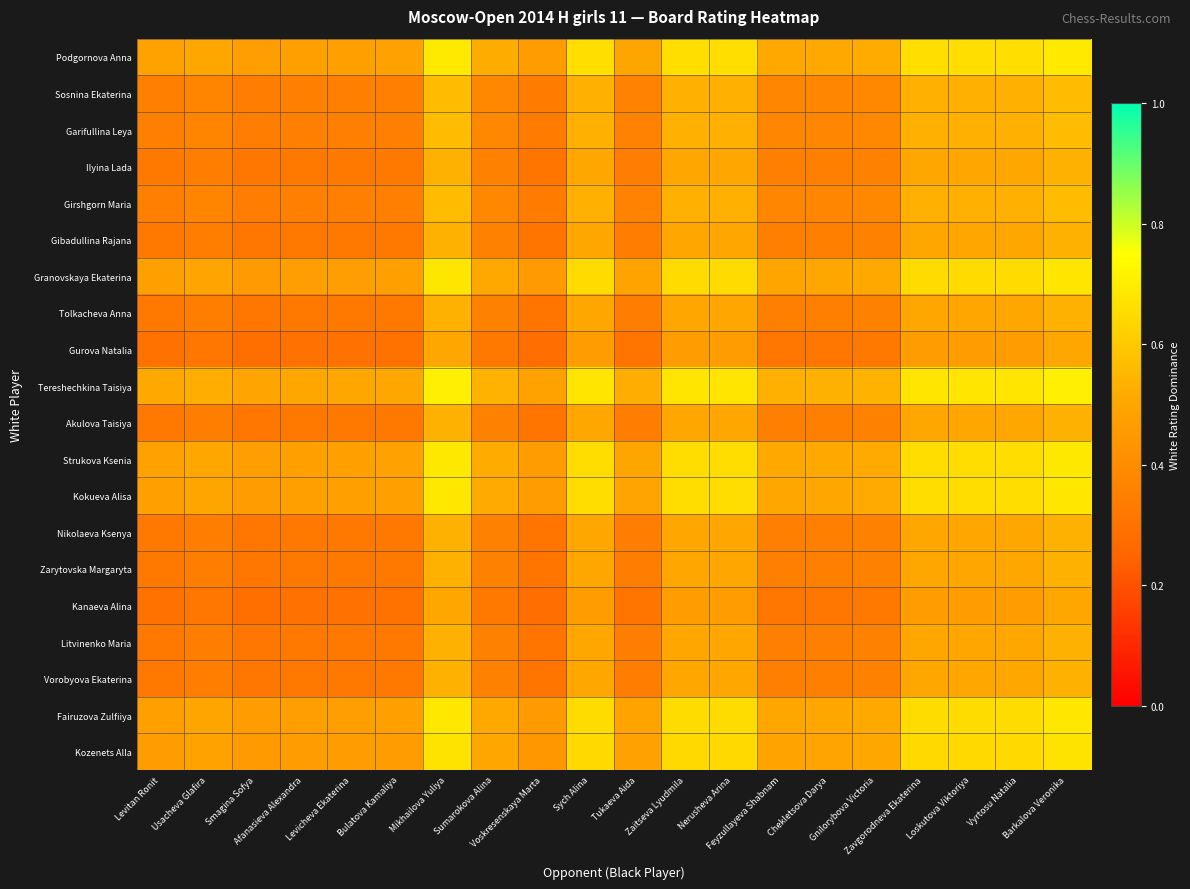

Reading left to right, what are all the values shown in this chart?

Podgornova Anna: Levitan Ronit=0.5	Usacheva Glafira=0.5	Smagina Sofya=0.5	Afanasieva Alexandra=0.5	Levicheva Ekaterina=0.5	Bulatova Kamaliya=0.5	Mikhailova Yuliya=0.7	Sumarokova Alina=0.5	Voskresenskaya Marta=0.5	Sych Alina=0.7	Tukaeva Aida=0.5	Zaitseva Lyudmila=0.7	Nerusheva Arina=0.7	Feyzullayeva Shabnam=0.5	Chekletsova Darya=0.5	Gnilorybova Victoria=0.5	Zavgorodneva Ekaterina=0.7	Loskutova Viktoriya=0.7	Vyrtosu Natalia=0.7	Barkalova Veronika=0.7
Sosnina Ekaterina: Levitan Ronit=0.4	Usacheva Glafira=0.4	Smagina Sofya=0.3	Afanasieva Alexandra=0.3	Levicheva Ekaterina=0.3	Bulatova Kamaliya=0.4	Mikhailova Yuliya=0.6	Sumarokova Alina=0.4	Voskresenskaya Marta=0.3	Sych Alina=0.5	Tukaeva Aida=0.4	Zaitseva Lyudmila=0.5	Nerusheva Arina=0.5	Feyzullayeva Shabnam=0.4	Chekletsova Darya=0.4	Gnilorybova Victoria=0.4	Zavgorodneva Ekaterina=0.5	Loskutova Viktoriya=0.5	Vyrtosu Natalia=0.5	Barkalova Veronika=0.6
Garifullina Leya: Levitan Ronit=0.4	Usacheva Glafira=0.4	Smagina Sofya=0.3	Afanasieva Alexandra=0.3	Levicheva Ekaterina=0.3	Bulatova Kamaliya=0.4	Mikhailova Yuliya=0.6	Sumarokova Alina=0.4	Voskresenskaya Marta=0.3	Sych Alina=0.5	Tukaeva Aida=0.4	Zaitseva Lyudmila=0.5	Nerusheva Arina=0.5	Feyzullayeva Shabnam=0.4	Chekletsova Darya=0.4	Gnilorybova Victoria=0.4	Zavgorodneva Ekaterina=0.5	Loskutova Viktoriya=0.5	Vyrtosu Natalia=0.5	Barkalova Veronika=0.6
Ilyina Lada: Levitan Ronit=0.3	Usacheva Glafira=0.3	Smagina Sofya=0.3	Afanasieva Alexandra=0.3	Levicheva Ekaterina=0.3	Bulatova Kamaliya=0.3	Mikhailova Yuliya=0.5	Sumarokova Alina=0.4	Voskresenskaya Marta=0.3	Sych Alina=0.5	Tukaeva Aida=0.3	Zaitseva Lyudmila=0.5	Nerusheva Arina=0.5	Feyzullayeva Shabnam=0.3	Chekletsova Darya=0.3	Gnilorybova Victoria=0.4	Zavgorodneva Ekaterina=0.5	Loskutova Viktoriya=0.5	Vyrtosu Natalia=0.5	Barkalova Veronika=0.5
Girshgorn Maria: Levitan Ronit=0.4	Usacheva Glafira=0.4	Smagina Sofya=0.3	Afanasieva Alexandra=0.3	Levicheva Ekaterina=0.3	Bulatova Kamaliya=0.4	Mikhailova Yuliya=0.6	Sumarokova Alina=0.4	Voskresenskaya Marta=0.3	Sych Alina=0.5	Tukaeva Aida=0.4	Zaitseva Lyudmila=0.5	Nerusheva Arina=0.5	Feyzullayeva Shabnam=0.4	Chekletsova Darya=0.4	Gnilorybova Victoria=0.4	Zavgorodneva Ekaterina=0.5	Loskutova Viktoriya=0.5	Vyrtosu Natalia=0.5	Barkalova Veronika=0.6
Gibadullina Rajana: Levitan Ronit=0.3	Usacheva Glafira=0.3	Smagina Sofya=0.3	Afanasieva Alexandra=0.3	Levicheva Ekaterina=0.3	Bulatova Kamaliya=0.3	Mikhailova Yuliya=0.5	Sumarokova Alina=0.4	Voskresenskaya Marta=0.3	Sych Alina=0.5	Tukaeva Aida=0.3	Zaitseva Lyudmila=0.5	Nerusheva Arina=0.5	Feyzullayeva Shabnam=0.3	Chekletsova Darya=0.3	Gnilorybova Victoria=0.4	Zavgorodneva Ekaterina=0.5	Loskutova Viktoriya=0.5	Vyrtosu Natalia=0.5	Barkalova Veronika=0.5
Granovskaya Ekaterina: Levitan Ronit=0.5	Usacheva Glafira=0.5	Smagina Sofya=0.5	Afanasieva Alexandra=0.5	Levicheva Ekaterina=0.5	Bulatova Kamaliya=0.5	Mikhailova Yuliya=0.7	Sumarokova Alina=0.5	Voskresenskaya Marta=0.5	Sych Alina=0.7	Tukaeva Aida=0.5	Zaitseva Lyudmila=0.7	Nerusheva Arina=0.7	Feyzullayeva Shabnam=0.5	Chekletsova Darya=0.5	Gnilorybova Victoria=0.5	Zavgorodneva Ekaterina=0.7	Loskutova Viktoriya=0.7	Vyrtosu Natalia=0.7	Barkalova Veronika=0.7
Tolkacheva Anna: Levitan Ronit=0.3	Usacheva Glafira=0.3	Smagina Sofya=0.3	Afanasieva Alexandra=0.3	Levicheva Ekaterina=0.3	Bulatova Kamaliya=0.3	Mikhailova Yuliya=0.5	Sumarokova Alina=0.4	Voskresenskaya Marta=0.3	Sych Alina=0.5	Tukaeva Aida=0.3	Zaitseva Lyudmila=0.5	Nerusheva Arina=0.5	Feyzullayeva Shabnam=0.3	Chekletsova Darya=0.3	Gnilorybova Victoria=0.4	Zavgorodneva Ekaterina=0.5	Loskutova Viktoriya=0.5	Vyrtosu Natalia=0.5	Barkalova Veronika=0.5
Gurova Natalia: Levitan Ronit=0.3	Usacheva Glafira=0.3	Smagina Sofya=0.3	Afanasieva Alexandra=0.3	Levicheva Ekaterina=0.3	Bulatova Kamaliya=0.3	Mikhailova Yuliya=0.5	Sumarokova Alina=0.3	Voskresenskaya Marta=0.3	Sych Alina=0.5	Tukaeva Aida=0.3	Zaitseva Lyudmila=0.5	Nerusheva Arina=0.5	Feyzullayeva Shabnam=0.3	Chekletsova Darya=0.3	Gnilorybova Victoria=0.3	Zavgorodneva Ekaterina=0.5	Loskutova Viktoriya=0.5	Vyrtosu Natalia=0.5	Barkalova Veronika=0.5
Tereshechkina Taisiya: Levitan Ronit=0.5	Usacheva Glafira=0.5	Smagina Sofya=0.5	Afanasieva Alexandra=0.5	Levicheva Ekaterina=0.5	Bulatova Kamaliya=0.5	Mikhailova Yuliya=0.7	Sumarokova Alina=0.5	Voskresenskaya Marta=0.5	Sych Alina=0.7	Tukaeva Aida=0.5	Zaitseva Lyudmila=0.7	Nerusheva Arina=0.7	Feyzullayeva Shabnam=0.5	Chekletsova Darya=0.5	Gnilorybova Victoria=0.5	Zavgorodneva Ekaterina=0.7	Loskutova Viktoriya=0.7	Vyrtosu Natalia=0.7	Barkalova Veronika=0.7
Akulova Taisiya: Levitan Ronit=0.3	Usacheva Glafira=0.3	Smagina Sofya=0.3	Afanasieva Alexandra=0.3	Levicheva Ekaterina=0.3	Bulatova Kamaliya=0.3	Mikhailova Yuliya=0.5	Sumarokova Alina=0.4	Voskresenskaya Marta=0.3	Sych Alina=0.5	Tukaeva Aida=0.3	Zaitseva Lyudmila=0.5	Nerusheva Arina=0.5	Feyzullayeva Shabnam=0.3	Chekletsova Darya=0.3	Gnilorybova Victoria=0.4	Zavgorodneva Ekaterina=0.5	Loskutova Viktoriya=0.5	Vyrtosu Natalia=0.5	Barkalova Veronika=0.5
Strukova Ksenia: Levitan Ronit=0.5	Usacheva Glafira=0.5	Smagina Sofya=0.5	Afanasieva Alexandra=0.5	Levicheva Ekaterina=0.5	Bulatova Kamaliya=0.5	Mikhailova Yuliya=0.7	Sumarokova Alina=0.5	Voskresenskaya Marta=0.5	Sych Alina=0.7	Tukaeva Aida=0.5	Zaitseva Lyudmila=0.7	Nerusheva Arina=0.7	Feyzullayeva Shabnam=0.5	Chekletsova Darya=0.5	Gnilorybova Victoria=0.5	Zavgorodneva Ekaterina=0.7	Loskutova Viktoriya=0.7	Vyrtosu Natalia=0.7	Barkalova Veronika=0.7
Kokueva Alisa: Levitan Ronit=0.5	Usacheva Glafira=0.5	Smagina Sofya=0.5	Afanasieva Alexandra=0.5	Levicheva Ekaterina=0.5	Bulatova Kamaliya=0.5	Mikhailova Yuliya=0.7	Sumarokova Alina=0.5	Voskresenskaya Marta=0.5	Sych Alina=0.7	Tukaeva Aida=0.5	Zaitseva Lyudmila=0.7	Nerusheva Arina=0.7	Feyzullayeva Shabnam=0.5	Chekletsova Darya=0.5	Gnilorybova Victoria=0.5	Zavgorodneva Ekaterina=0.7	Loskutova Viktoriya=0.7	Vyrtosu Natalia=0.7	Barkalova Veronika=0.7
Nikolaeva Ksenya: Levitan Ronit=0.3	Usacheva Glafira=0.3	Smagina Sofya=0.3	Afanasieva Alexandra=0.3	Levicheva Ekaterina=0.3	Bulatova Kamaliya=0.3	Mikhailova Yuliya=0.5	Sumarokova Alina=0.4	Voskresenskaya Marta=0.3	Sych Alina=0.5	Tukaeva Aida=0.3	Zaitseva Lyudmila=0.5	Nerusheva Arina=0.5	Feyzullayeva Shabnam=0.3	Chekletsova Darya=0.3	Gnilorybova Victoria=0.4	Zavgorodneva Ekaterina=0.5	Loskutova Viktoriya=0.5	Vyrtosu Natalia=0.5	Barkalova Veronika=0.5
Zarytovska Margaryta: Levitan Ronit=0.3	Usacheva Glafira=0.3	Smagina Sofya=0.3	Afanasieva Alexandra=0.3	Levicheva Ekaterina=0.3	Bulatova Kamaliya=0.3	Mikhailova Yuliya=0.5	Sumarokova Alina=0.4	Voskresenskaya Marta=0.3	Sych Alina=0.5	Tukaeva Aida=0.3	Zaitseva Lyudmila=0.5	Nerusheva Arina=0.5	Feyzullayeva Shabnam=0.3	Chekletsova Darya=0.3	Gnilorybova Victoria=0.4	Zavgorodneva Ekaterina=0.5	Loskutova Viktoriya=0.5	Vyrtosu Natalia=0.5	Barkalova Veronika=0.5
Kanaeva Alina: Levitan Ronit=0.3	Usacheva Glafira=0.3	Smagina Sofya=0.3	Afanasieva Alexandra=0.3	Levicheva Ekaterina=0.3	Bulatova Kamaliya=0.3	Mikhailova Yuliya=0.5	Sumarokova Alina=0.3	Voskresenskaya Marta=0.3	Sych Alina=0.5	Tukaeva Aida=0.3	Zaitseva Lyudmila=0.5	Nerusheva Arina=0.5	Feyzullayeva Shabnam=0.3	Chekletsova Darya=0.3	Gnilorybova Victoria=0.3	Zavgorodneva Ekaterina=0.5	Loskutova Viktoriya=0.5	Vyrtosu Natalia=0.5	Barkalova Veronika=0.5
Litvinenko Maria: Levitan Ronit=0.3	Usacheva Glafira=0.3	Smagina Sofya=0.3	Afanasieva Alexandra=0.3	Levicheva Ekaterina=0.3	Bulatova Kamaliya=0.3	Mikhailova Yuliya=0.5	Sumarokova Alina=0.4	Voskresenskaya Marta=0.3	Sych Alina=0.5	Tukaeva Aida=0.3	Zaitseva Lyudmila=0.5	Nerusheva Arina=0.5	Feyzullayeva Shabnam=0.3	Chekletsova Darya=0.3	Gnilorybova Victoria=0.4	Zavgorodneva Ekaterina=0.5	Loskutova Viktoriya=0.5	Vyrtosu Natalia=0.5	Barkalova Veronika=0.5
Vorobyova Ekaterina: Levitan Ronit=0.3	Usacheva Glafira=0.3	Smagina Sofya=0.3	Afanasieva Alexandra=0.3	Levicheva Ekaterina=0.3	Bulatova Kamaliya=0.3	Mikhailova Yuliya=0.5	Sumarokova Alina=0.4	Voskresenskaya Marta=0.3	Sych Alina=0.5	Tukaeva Aida=0.3	Zaitseva Lyudmila=0.5	Nerusheva Arina=0.5	Feyzullayeva Shabnam=0.3	Chekletsova Darya=0.3	Gnilorybova Victoria=0.4	Zavgorodneva Ekaterina=0.5	Loskutova Viktoriya=0.5	Vyrtosu Natalia=0.5	Barkalova Veronika=0.5
Fairuzova Zulfiiya: Levitan Ronit=0.5	Usacheva Glafira=0.5	Smagina Sofya=0.5	Afanasieva Alexandra=0.5	Levicheva Ekaterina=0.5	Bulatova Kamaliya=0.5	Mikhailova Yuliya=0.7	Sumarokova Alina=0.5	Voskresenskaya Marta=0.5	Sych Alina=0.7	Tukaeva Aida=0.5	Zaitseva Lyudmila=0.7	Nerusheva Arina=0.7	Feyzullayeva Shabnam=0.5	Chekletsova Darya=0.5	Gnilorybova Victoria=0.5	Zavgorodneva Ekaterina=0.7	Loskutova Viktoriya=0.7	Vyrtosu Natalia=0.7	Barkalova Veronika=0.7
Kozenets Alla: Levitan Ronit=0.5	Usacheva Glafira=0.5	Smagina Sofya=0.5	Afanasieva Alexandra=0.5	Levicheva Ekaterina=0.5	Bulatova Kamaliya=0.5	Mikhailova Yuliya=0.7	Sumarokova Alina=0.5	Voskresenskaya Marta=0.4	Sych Alina=0.6	Tukaeva Aida=0.5	Zaitseva Lyudmila=0.6	Nerusheva Arina=0.6	Feyzullayeva Shabnam=0.5	Chekletsova Darya=0.5	Gnilorybova Victoria=0.5	Zavgorodneva Ekaterina=0.6	Loskutova Viktoriya=0.6	Vyrtosu Natalia=0.6	Barkalova Veronika=0.7